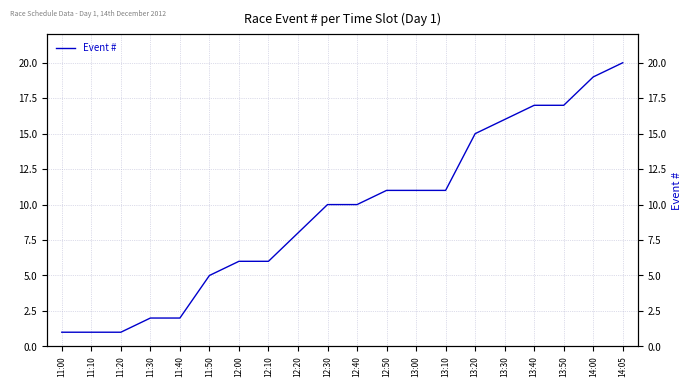

Read the value at 12:50.

11